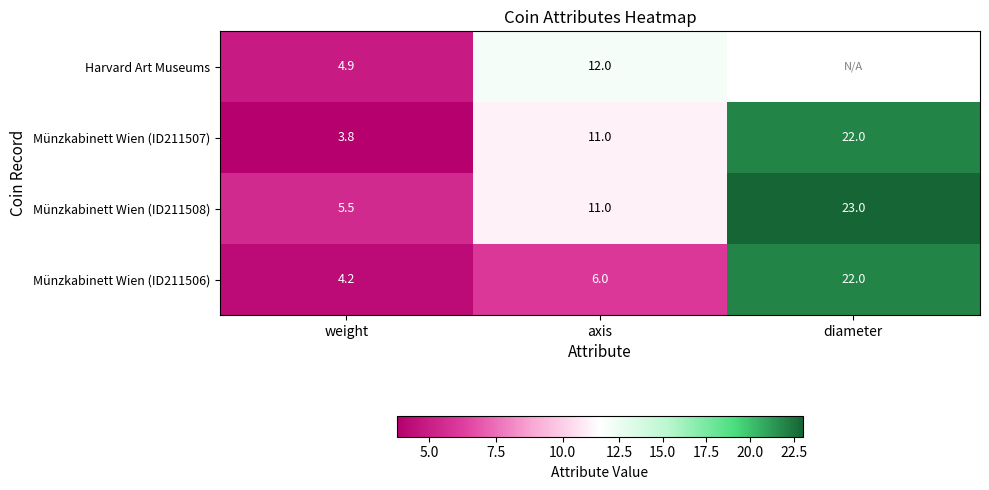

List the labels in order of Münzkabinett Wien (ID211508) value, largest first.

diameter, axis, weight